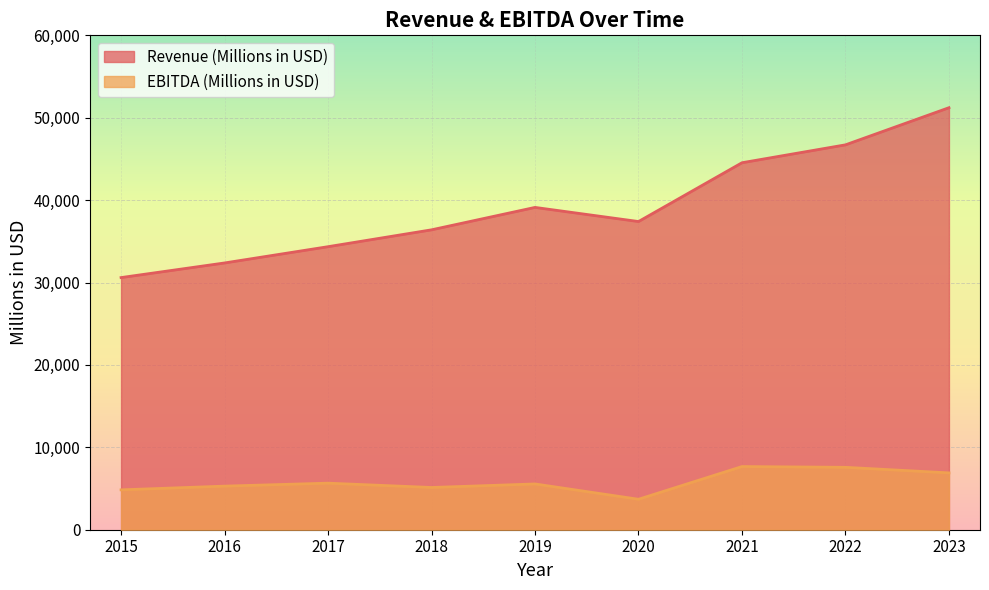

Which category has the lowest value in the EBITDA (Millions in USD) series?

2020